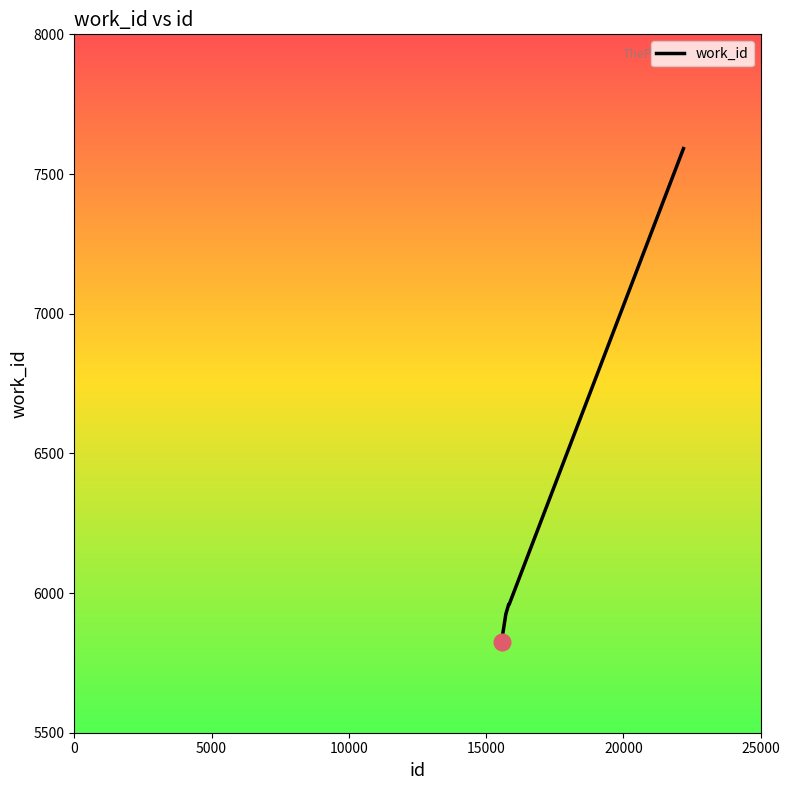

What is the smallest value displayed?

5826